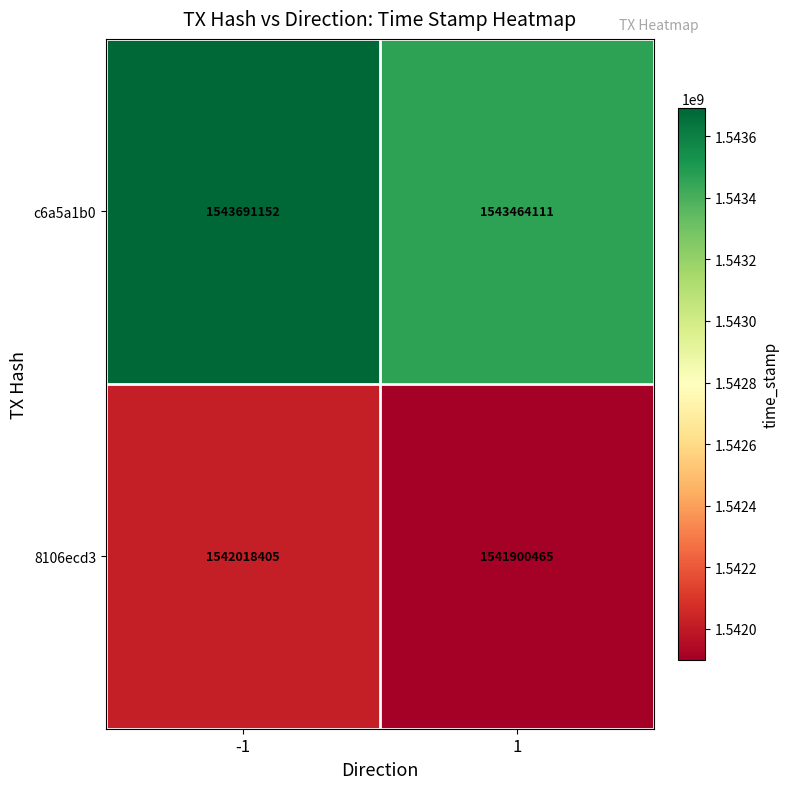

True or false: c6a5a1b0 has a value of 1543464111 at 1.

True